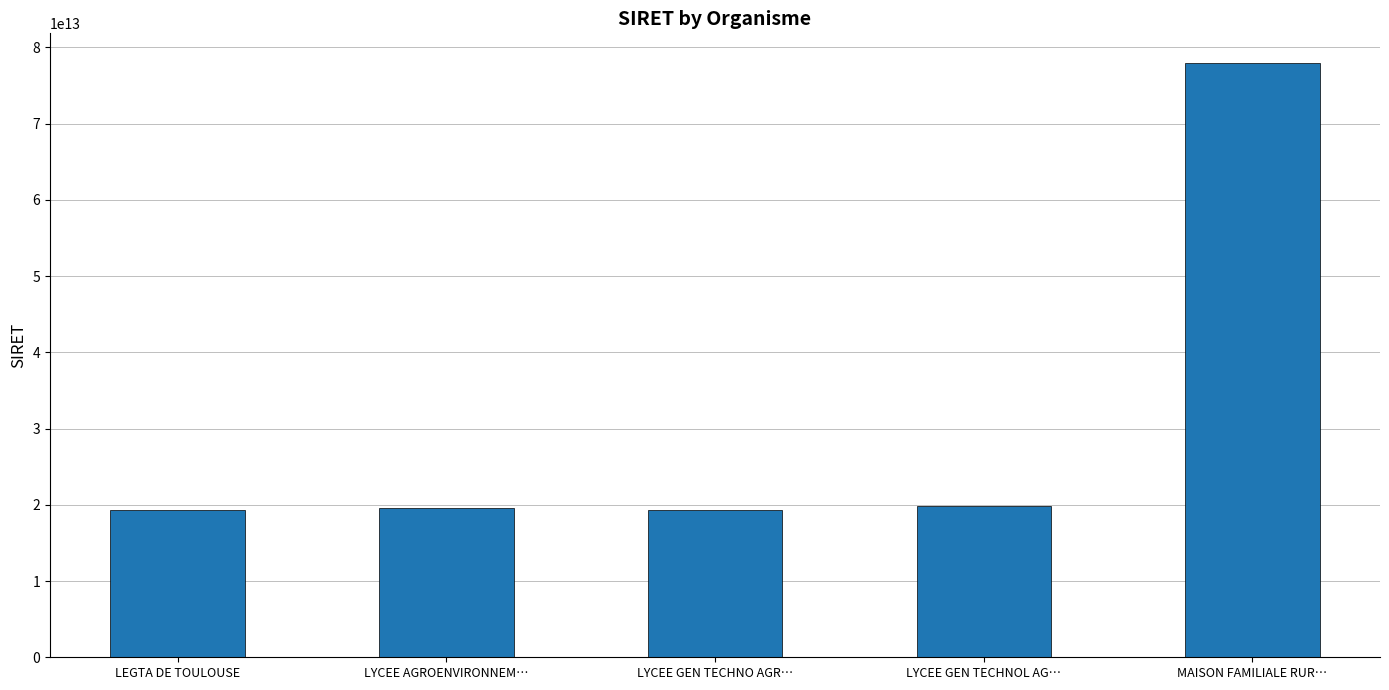

What is the label of the 1st bar from the left?

LEGTA DE TOULOUSE